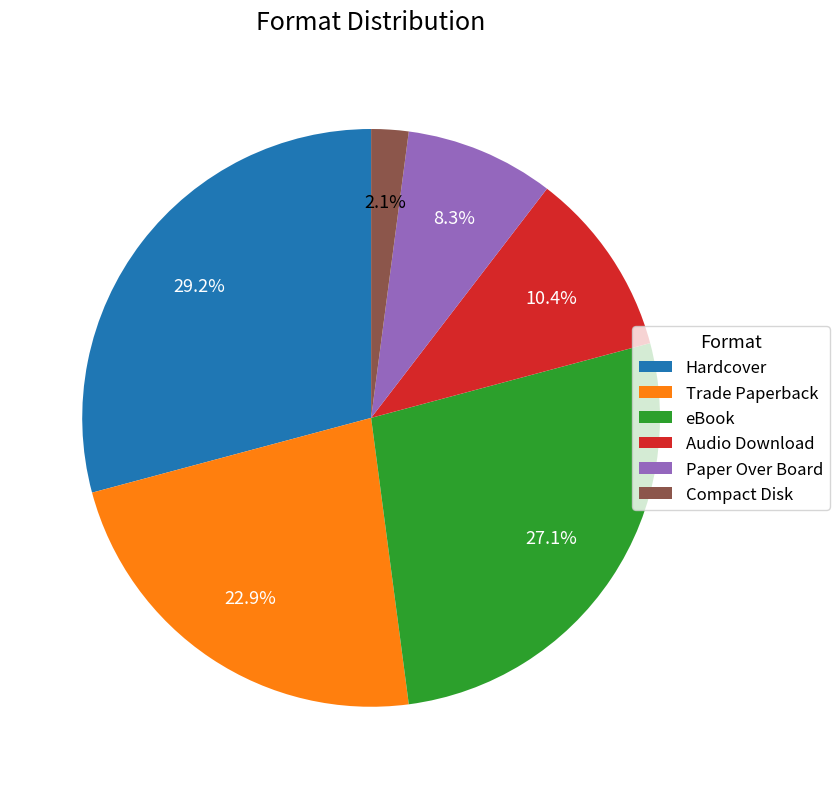

Does Paper Over Board account for over 50% of the chart?

No